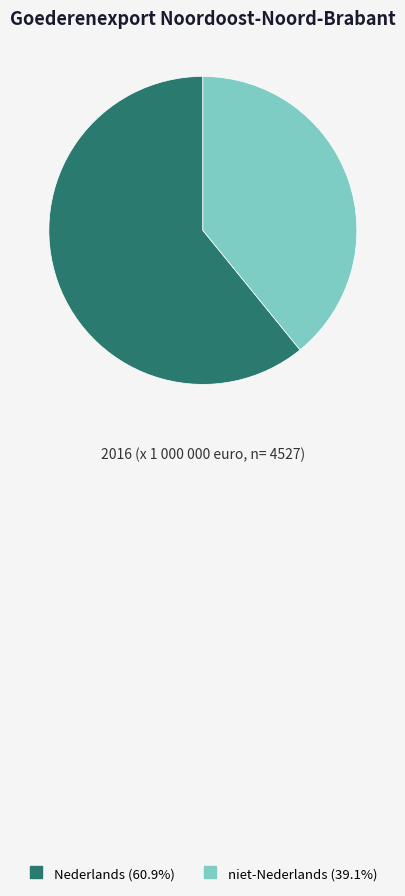

What is the majority slice?

Nederlands